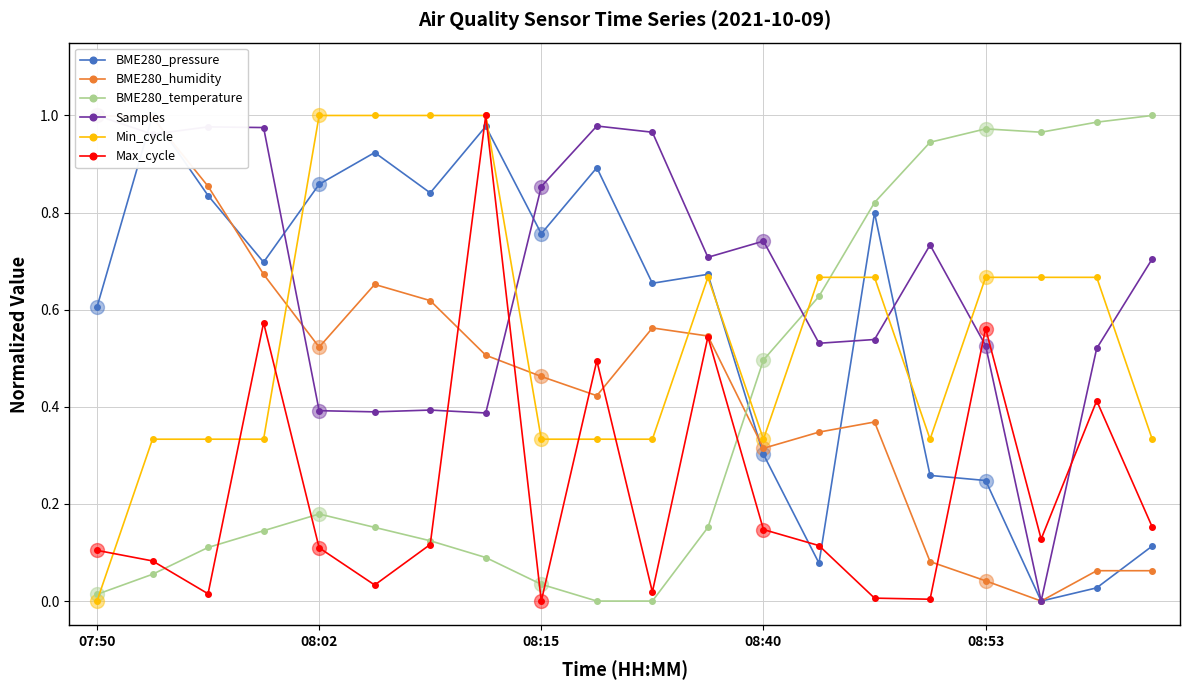

The Max_cycle series shows 0.2 at 08:40. True or false?

False